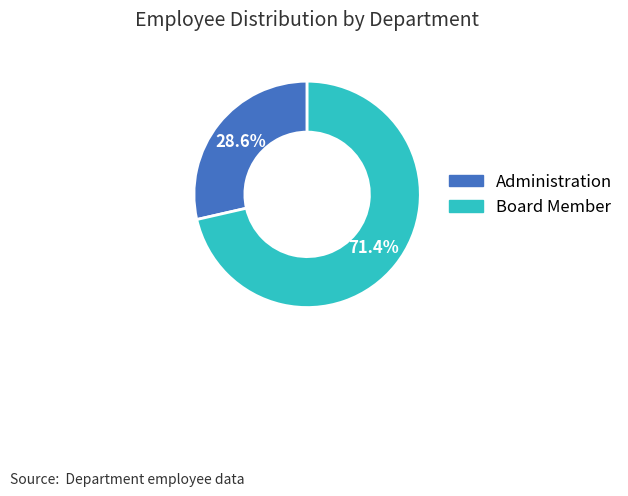

To the nearest percent, what portion does Administration represent?

29%